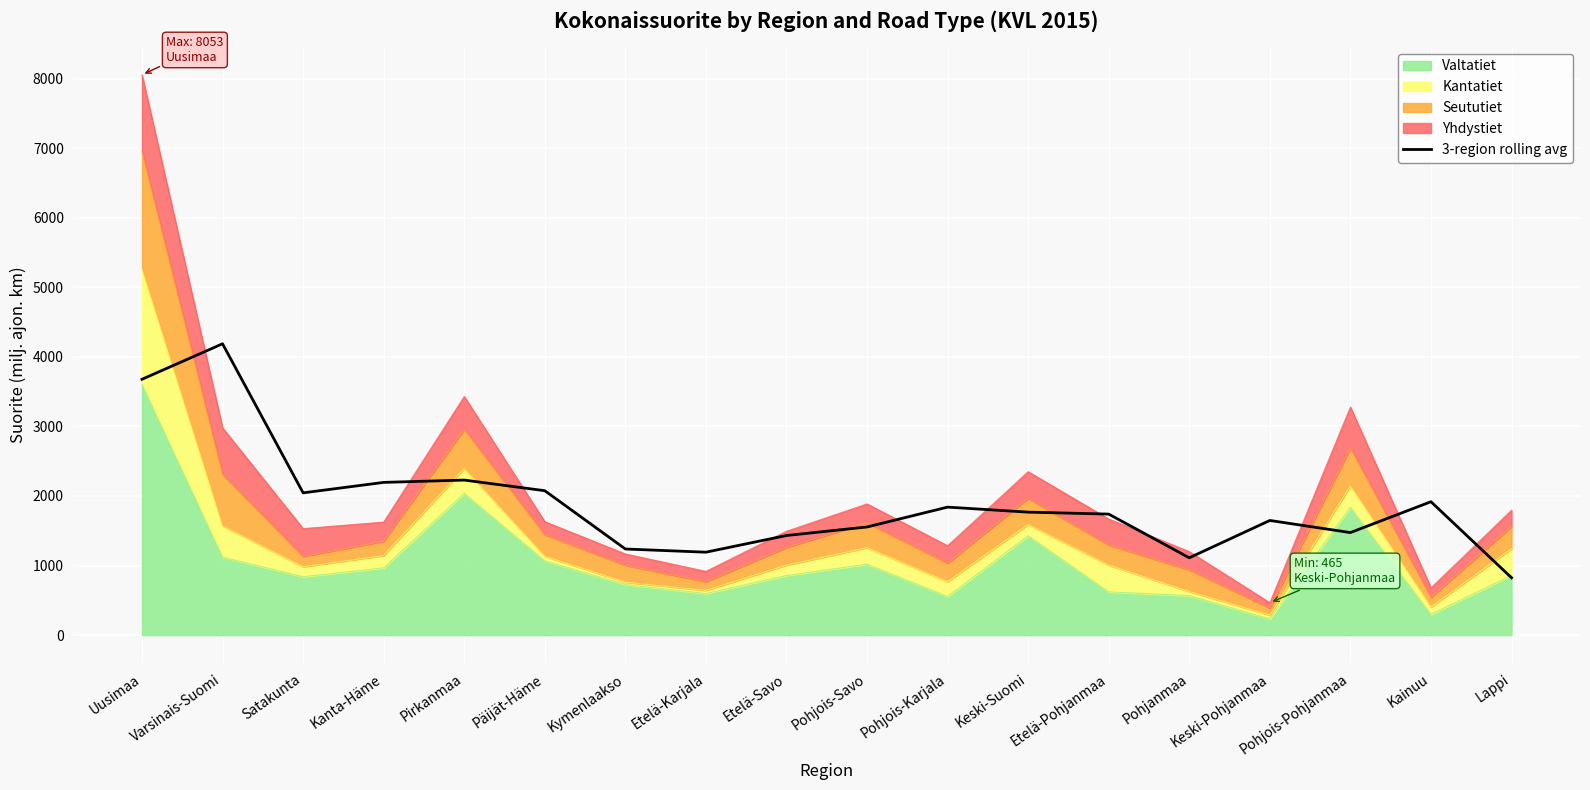

List the labels in order of value, largest first.

Varsinais-Suomi, Uusimaa, Pirkanmaa, Kanta-Häme, Päijät-Häme, Satakunta, Kainuu, Pohjois-Karjala, Keski-Suomi, Etelä-Pohjanmaa, Keski-Pohjanmaa, Pohjois-Savo, Pohjois-Pohjanmaa, Etelä-Savo, Kymenlaakso, Etelä-Karjala, Pohjanmaa, Lappi